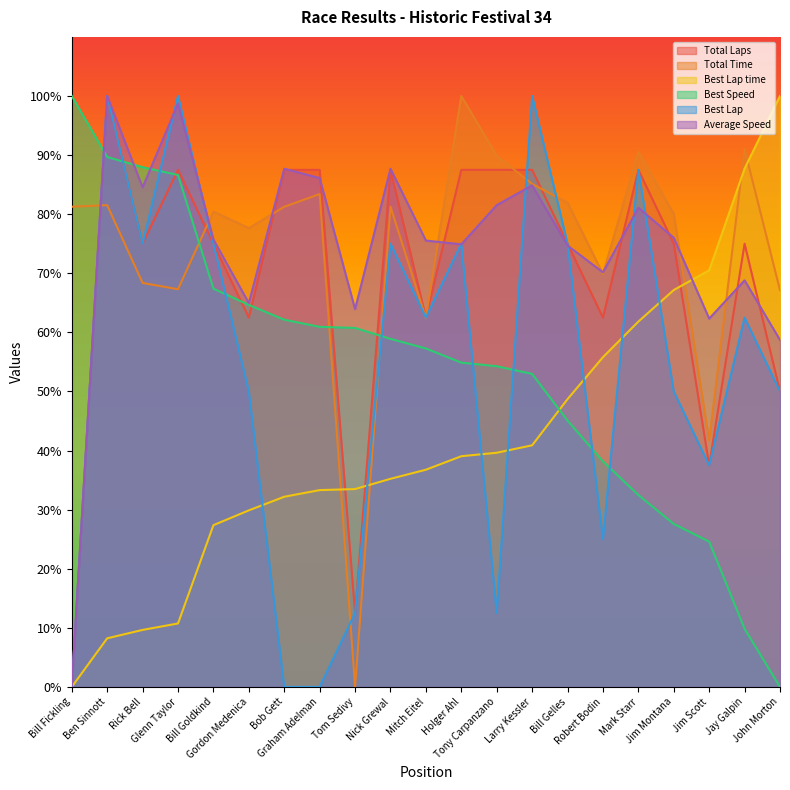

Where do Total Time and Average Speed first cross each other?

Bill Fickling and Ben Sinnott